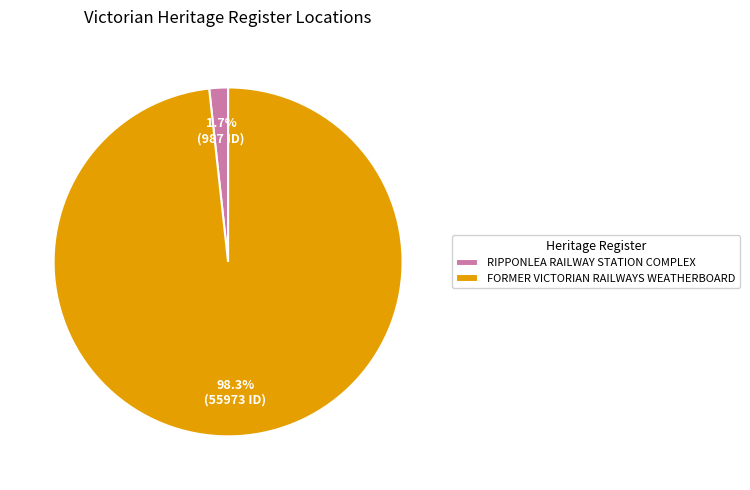

How many segments does this pie chart have?

2